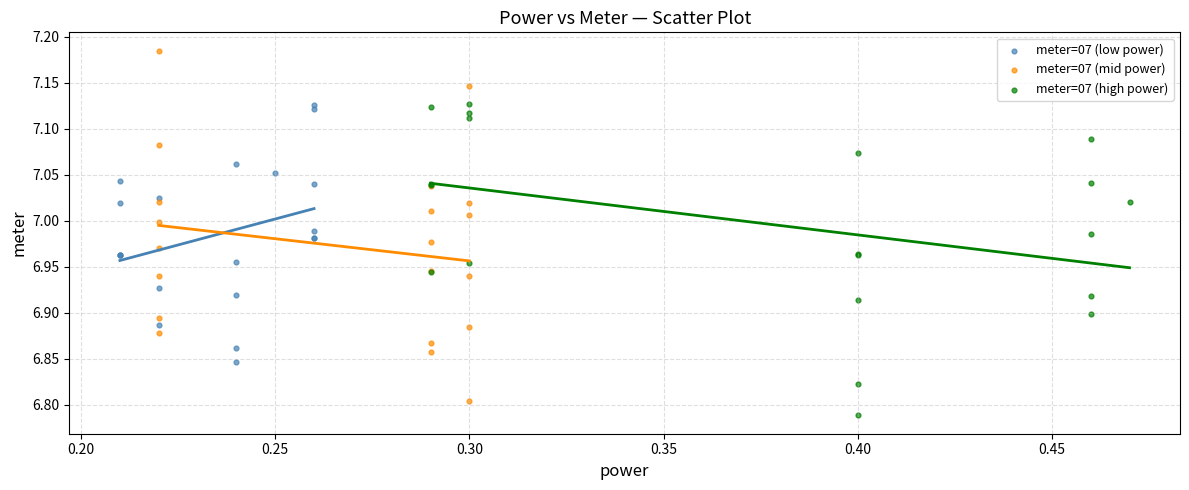

Which series has the widest spread of Y values?

meter=07 (mid power)